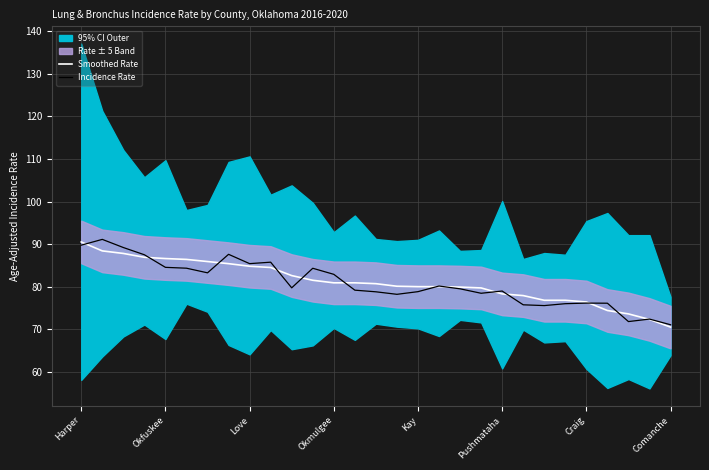

The value of Incidence Rate at Kay is 126.6. True or false?

False